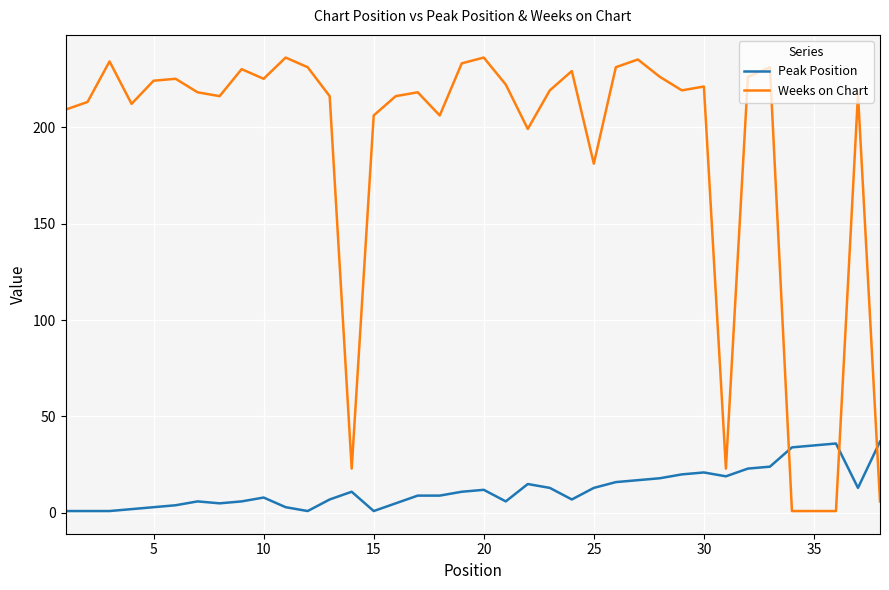

Which series has the largest total across all categories?

Weeks on Chart